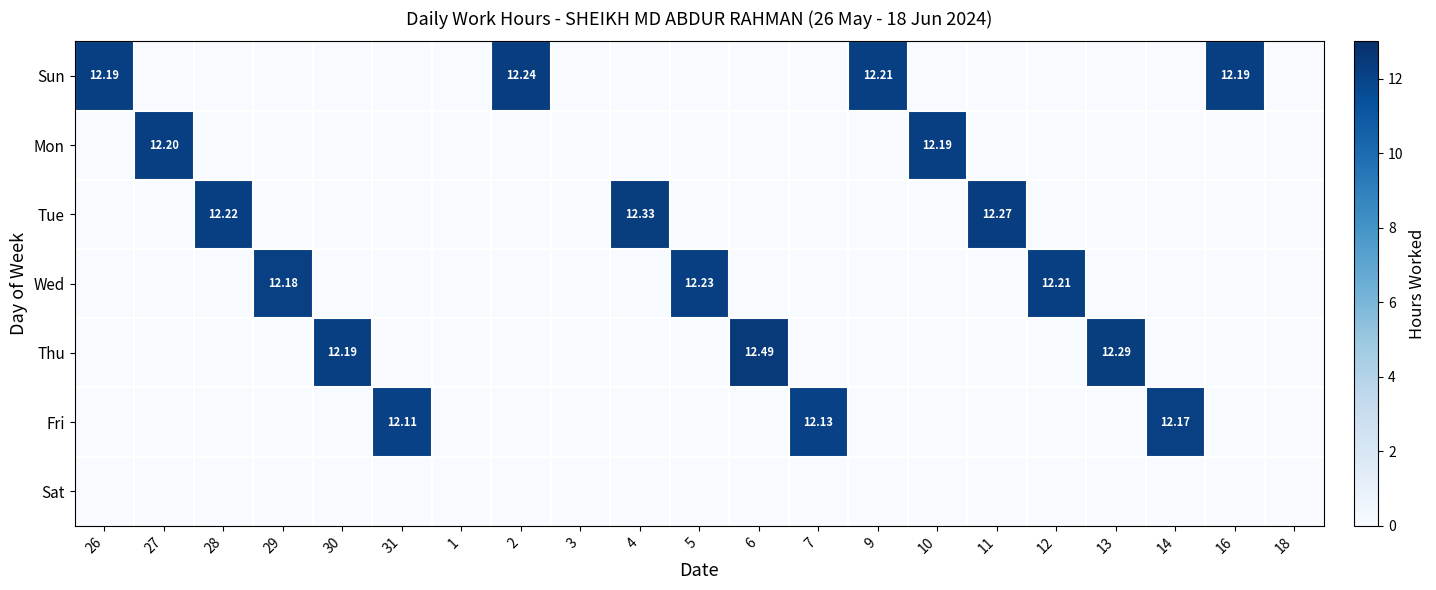

At which category is the sum across all series the highest?

6